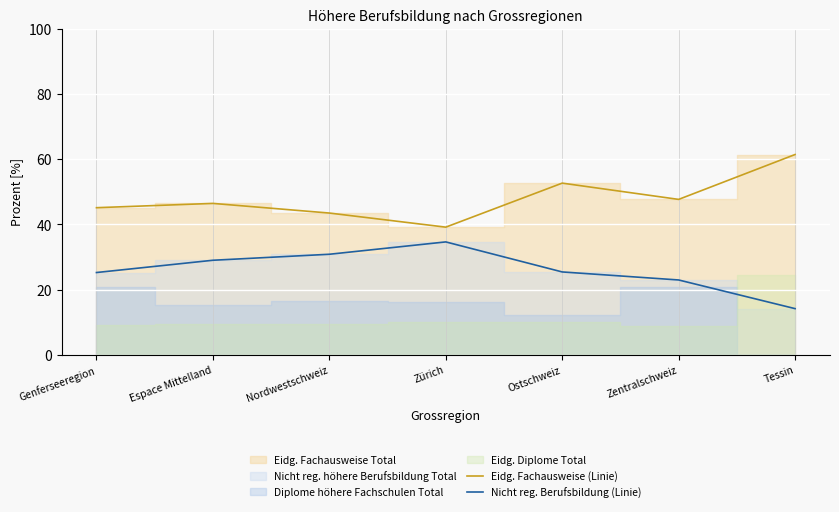

What is the average value of the Nicht reg. Berufsbildung (Linie) series?

26.0